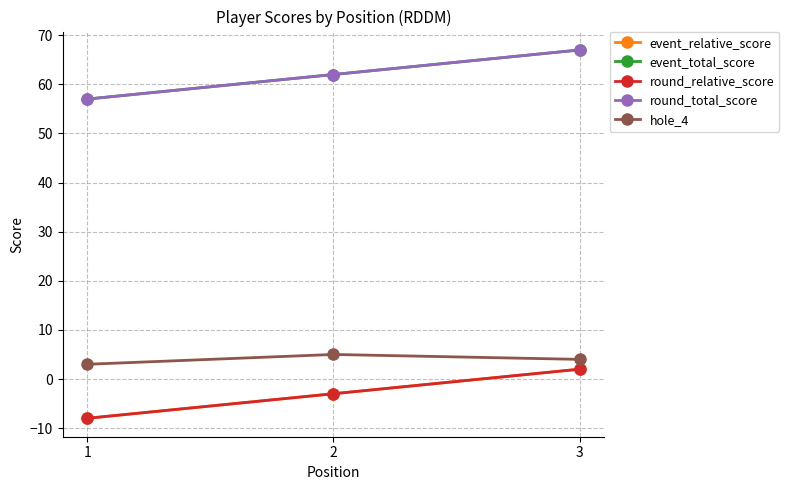

How many event_total_score values are between 57 and 67?

3